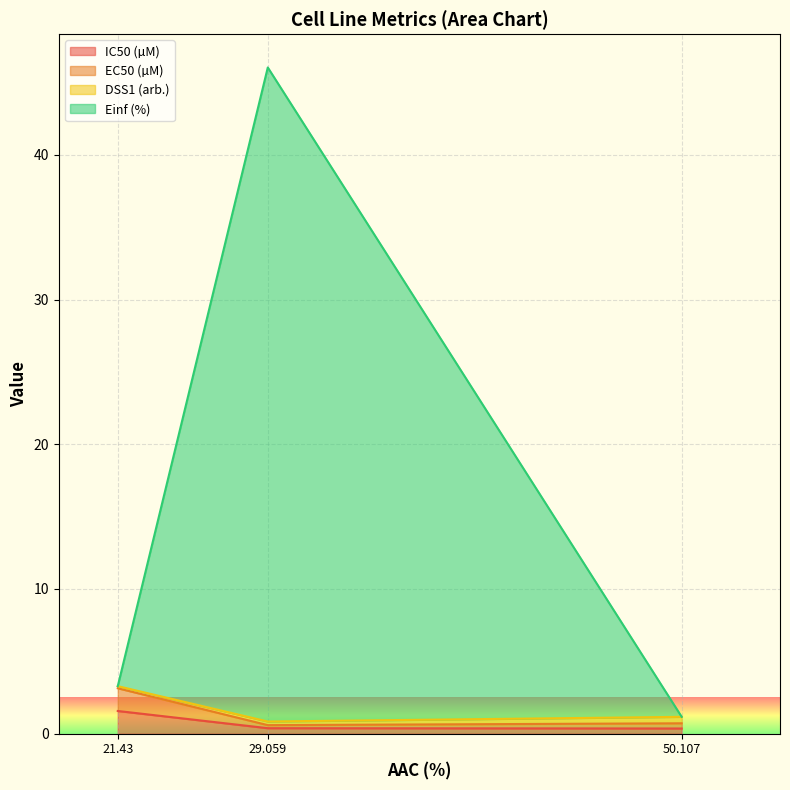

What is the highest value of the IC50 (µM) series?

1.6